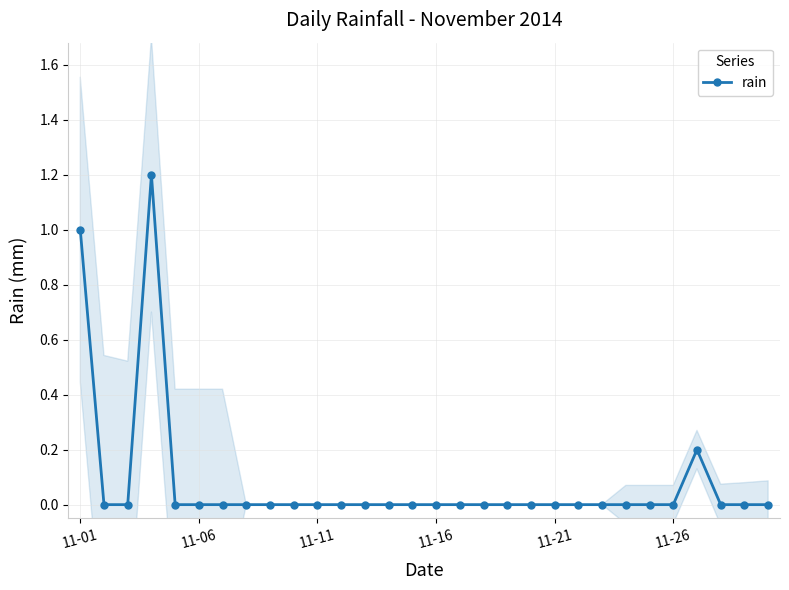

True or false: the data shows -0.7 at 8.

False